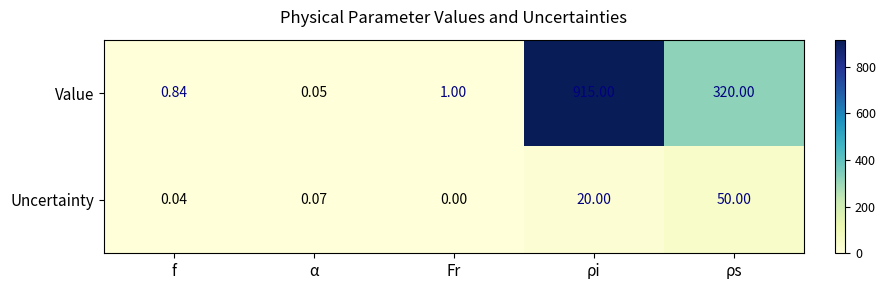

How many series are shown in this chart?

2